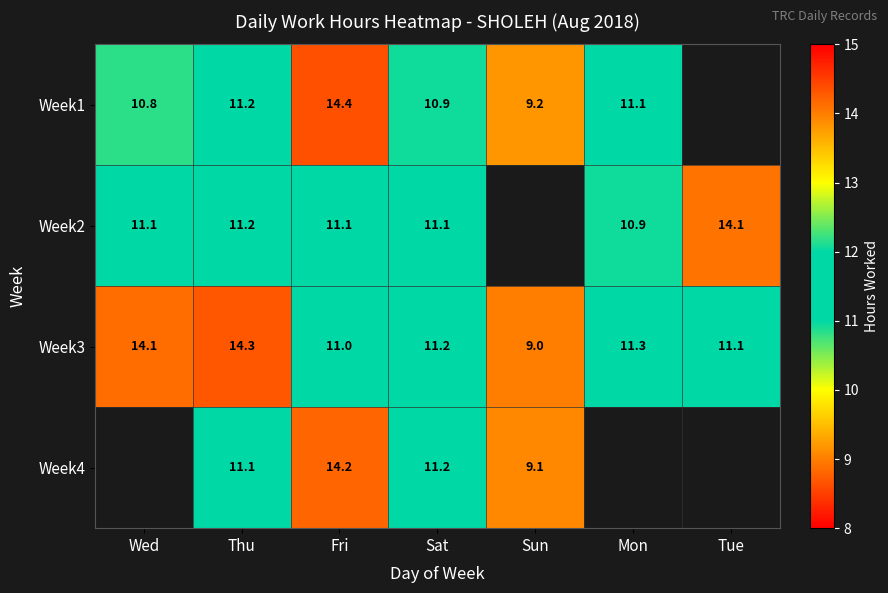

What is the greatest value displayed?

14.4